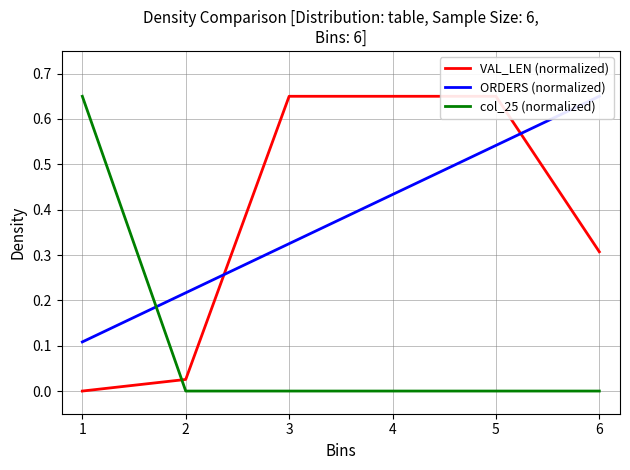

What are all the series names shown in the legend?

VAL_LEN (normalized), ORDERS (normalized), col_25 (normalized)